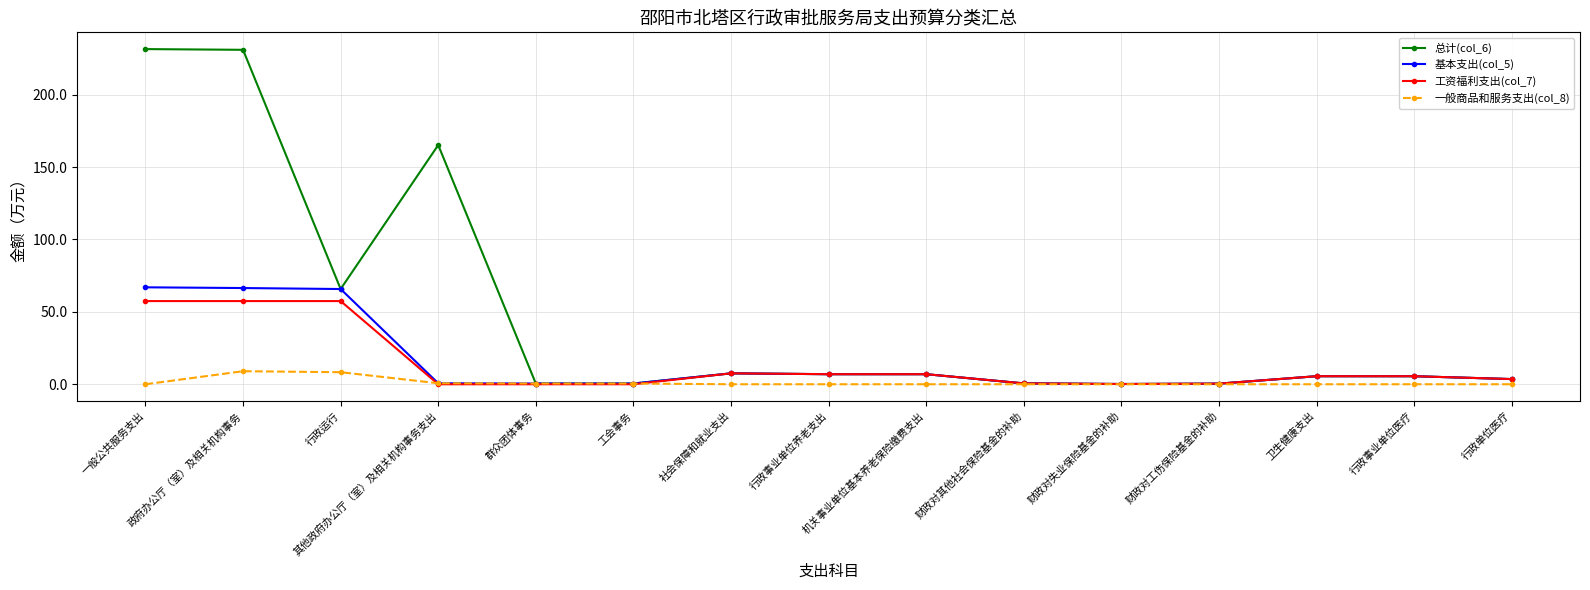

What is the label of the 14th point from the left?

行政事业单位医疗